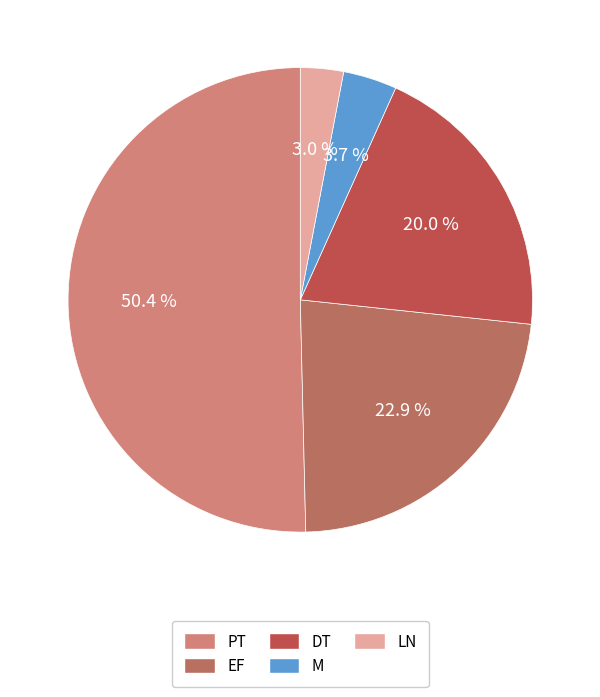

How many slices are in this pie chart?

5